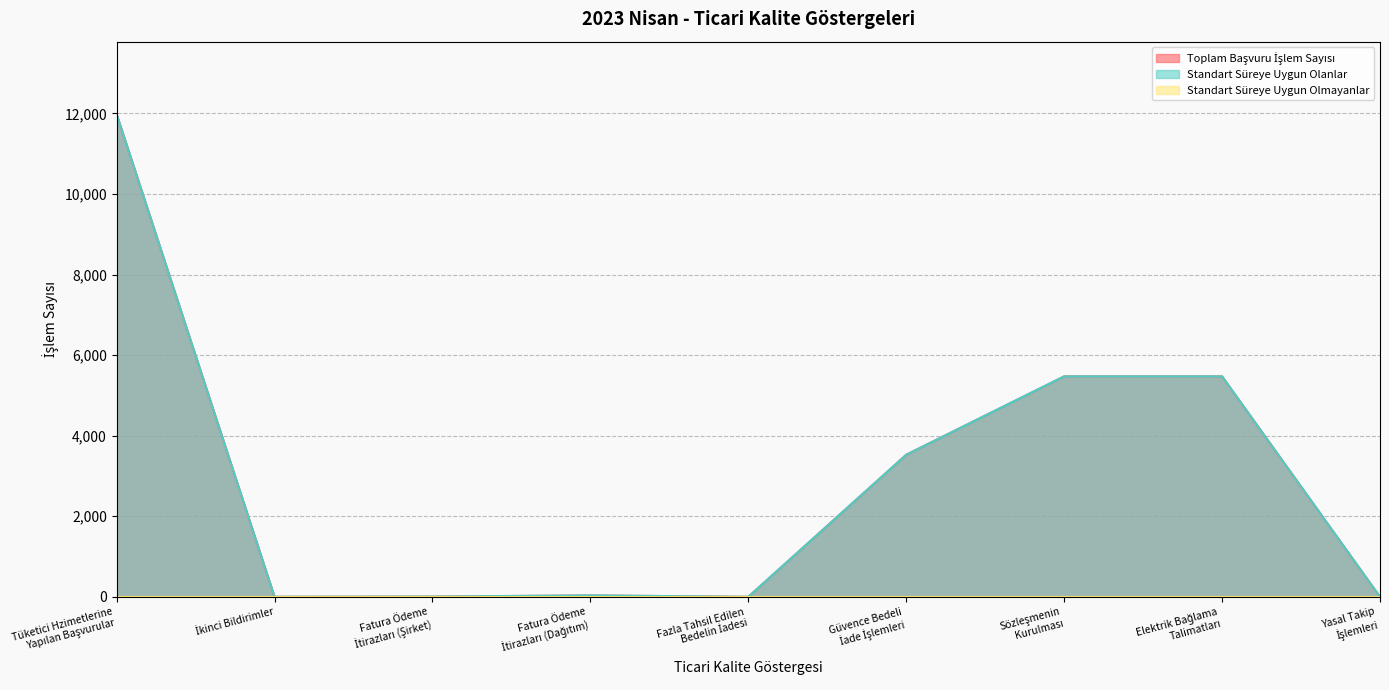

Between Fatura Ödeme
İtirazları (Dağıtım) and Fazla Tahsil Edilen
Bedelin İadesi, which series saw the biggest shift?

Toplam Başvuru İşlem Sayısı